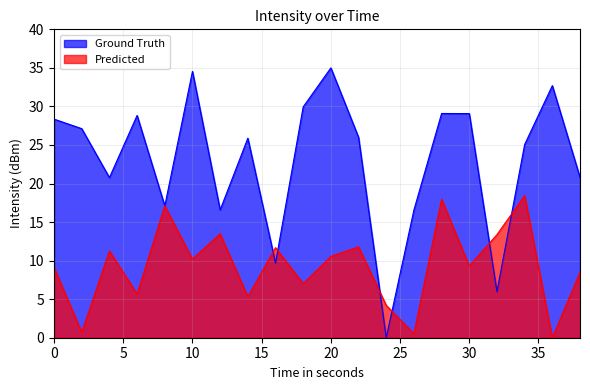

Which series has the largest range (max minus min)?

Ground Truth